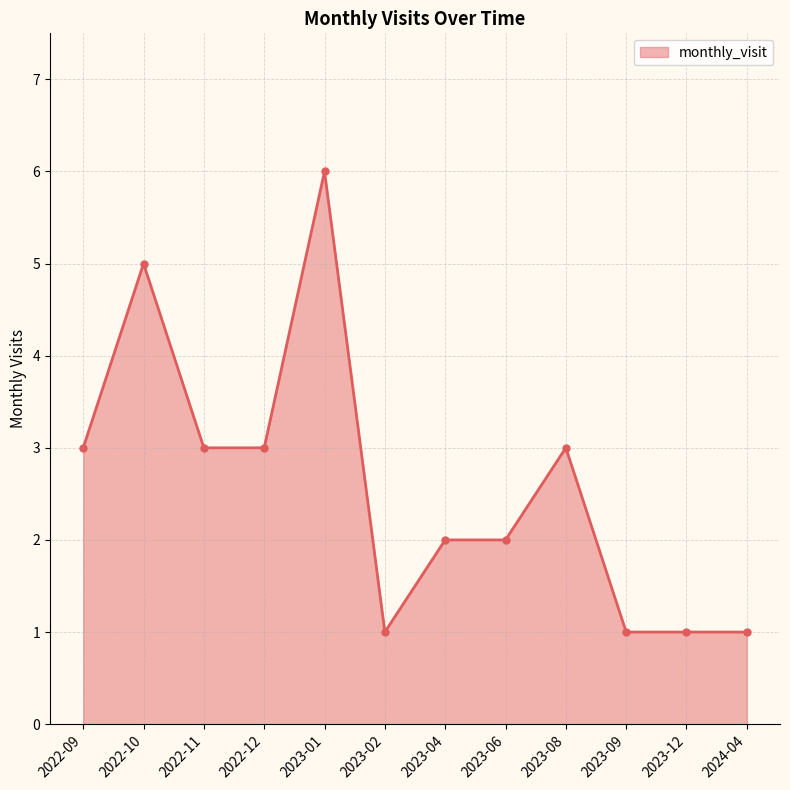

The value at 2024-04 is 1. True or false?

True